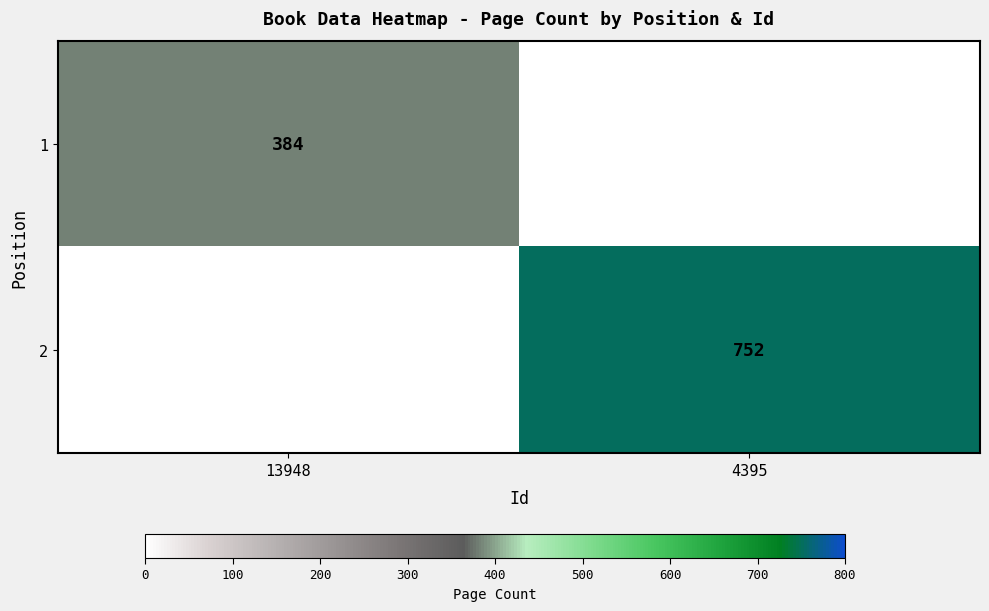

The value of 1 at 13948 is 130. True or false?

False